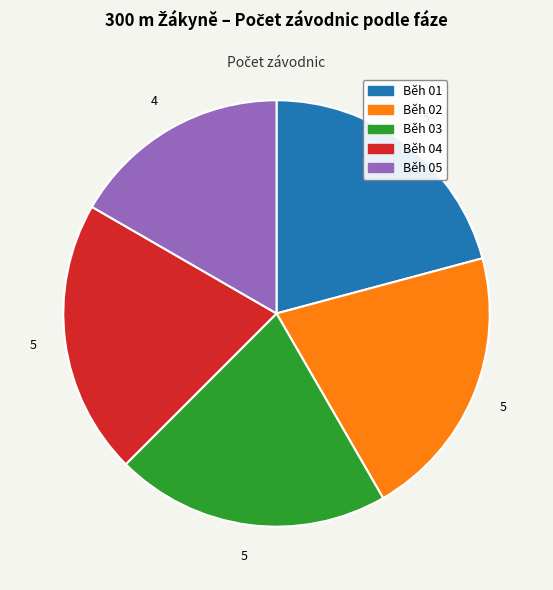

Which category has the smallest portion of the pie?

Běh 05